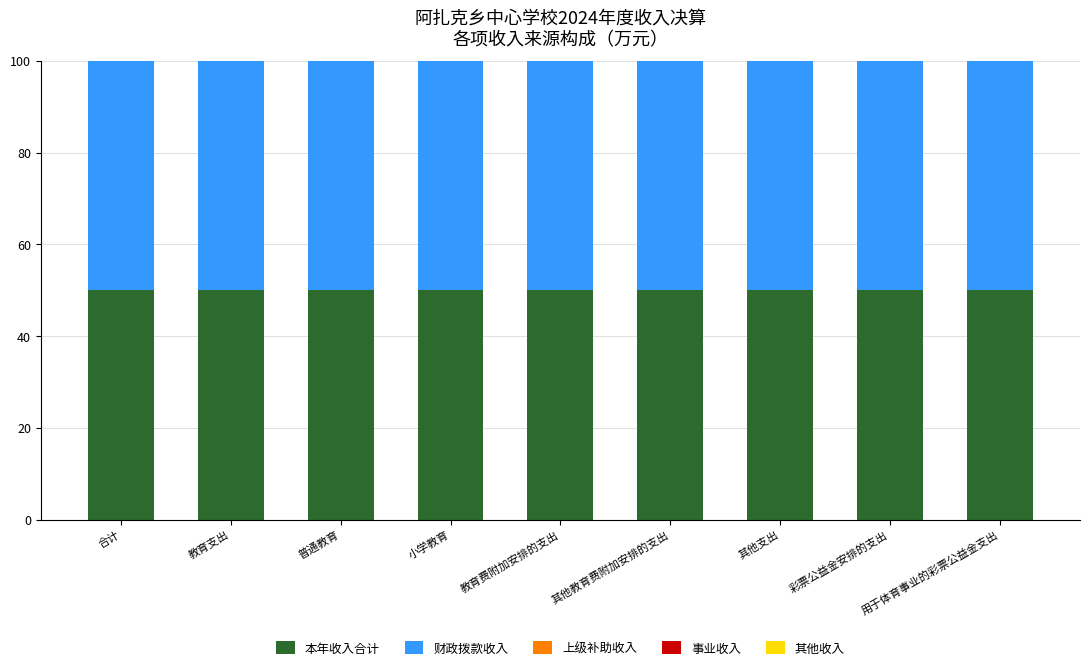

What is the total value across all series at 教育费附加安排的支出?

100.0